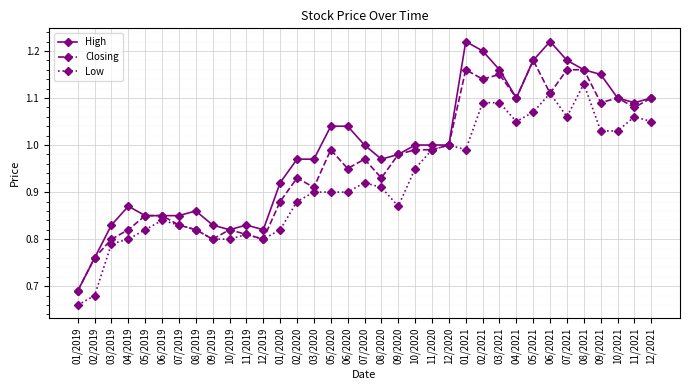

Where does the High series first go above 1?

05/2020